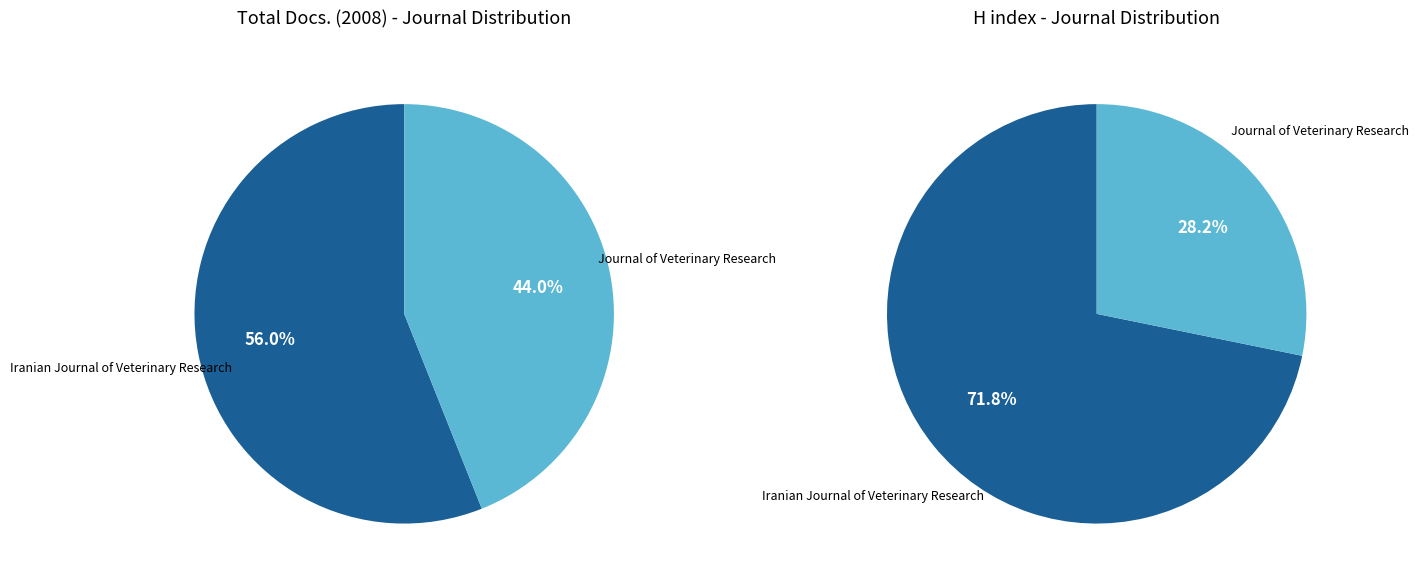

What is the difference between the highest and lowest values at Iranian Journal of Veterinary Research?

37